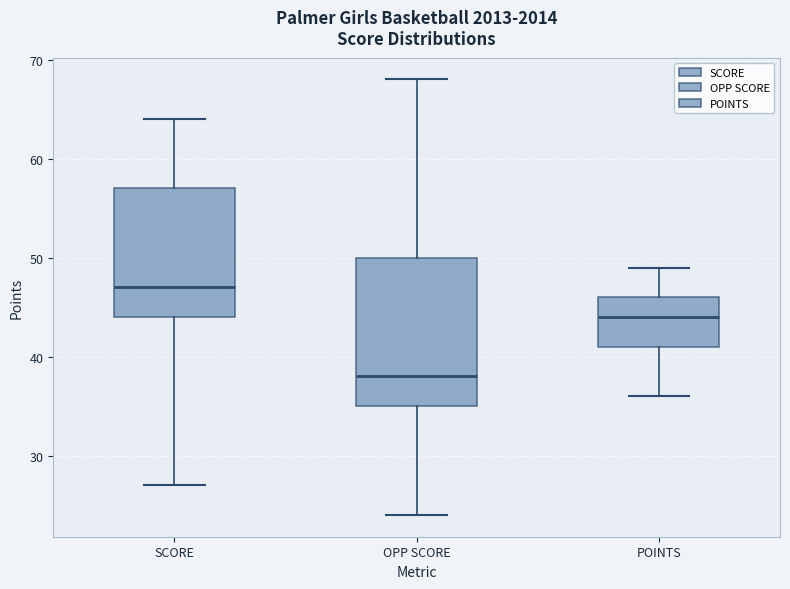

Reading left to right, read every box against the y-axis: the position of its median line, the range the box covers, and the ends of its whiskers. The values are not printed on the chart, so give them approximately, as read against the axis.

SCORE: median 47, box 44 to 57, whiskers 27 to 64
OPP SCORE: median 38, box 35 to 50, whiskers 24 to 68
POINTS: median 44, box 41 to 46, whiskers 36 to 49